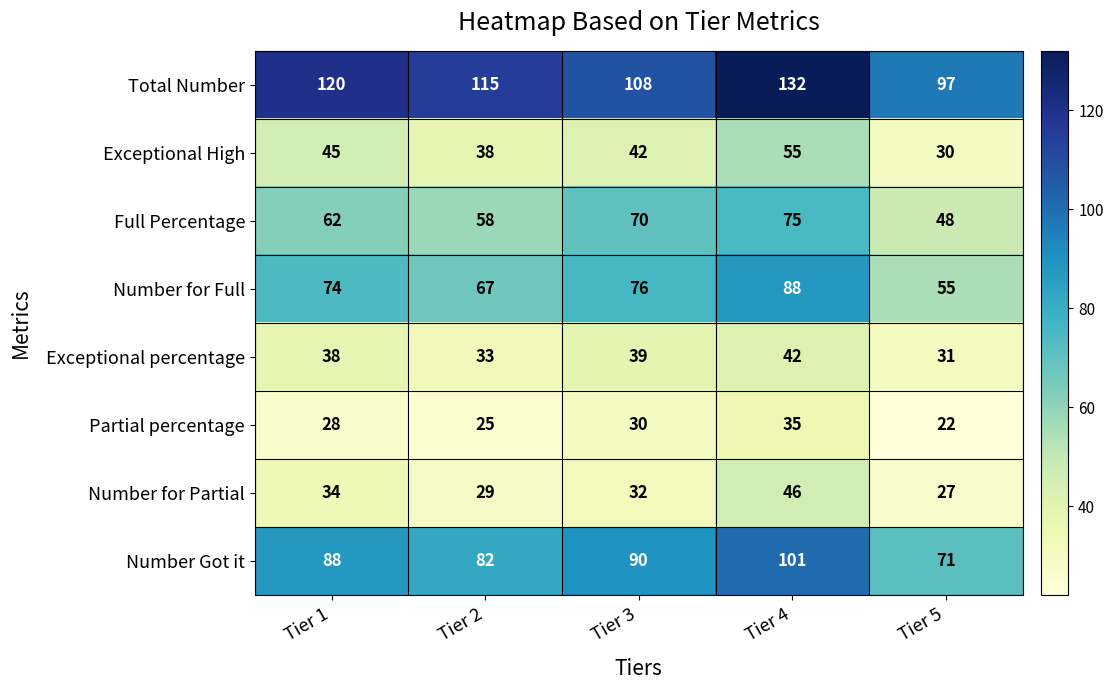

What is the difference between the Number for Full values at Tier 5 and Tier 1?

19